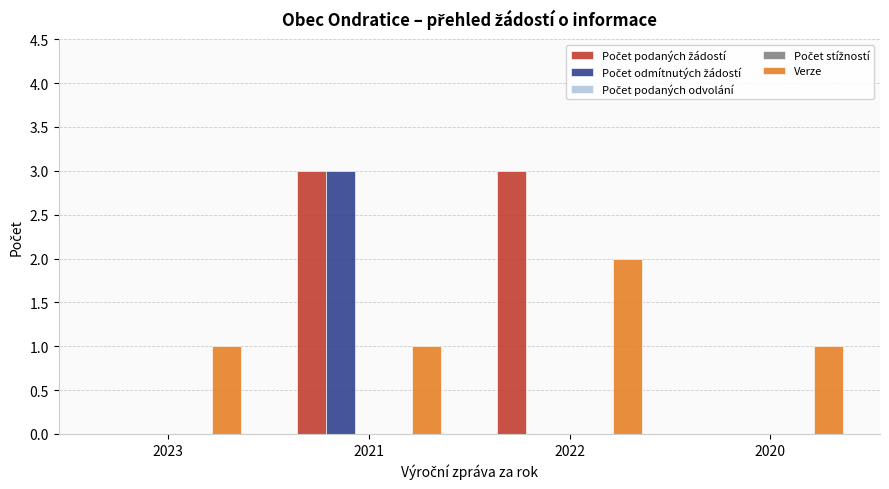

List the series in order of their peak value, lowest first.

Počet podaných odvolání, Počet stížností, Verze, Počet podaných žádostí, Počet odmítnutých žádostí